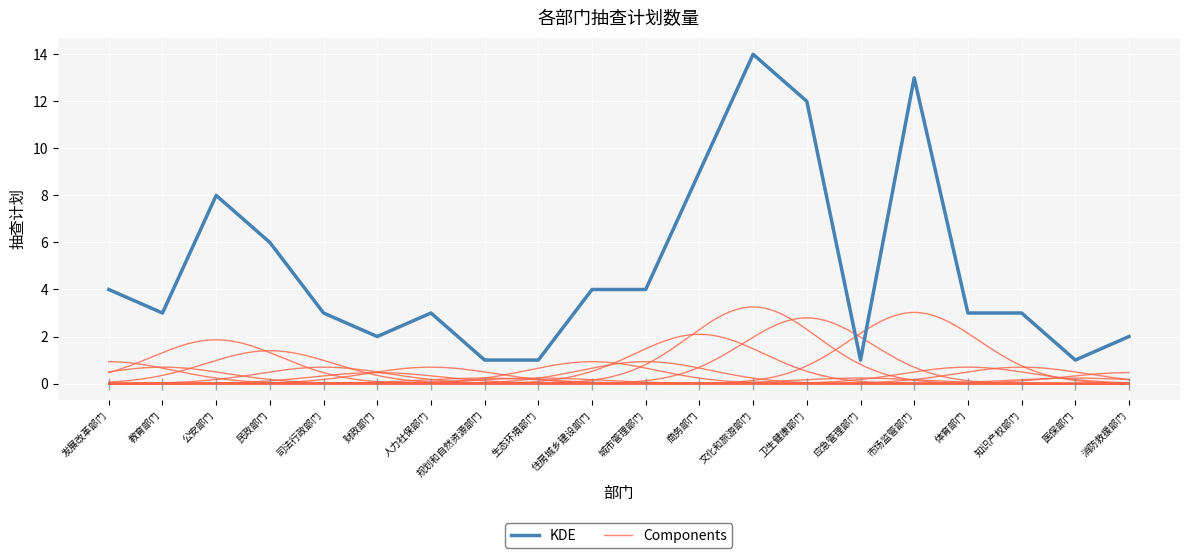

List the labels in order of value, smallest first.

规划和自然资源部门, 生态环境部门, 应急管理部门, 医保部门, 财政部门, 消防救援部门, 教育部门, 司法行政部门, 人力社保部门, 体育部门, 知识产权部门, 发展改革部门, 住房城乡建设部门, 城市管理部门, 民政部门, 公安部门, 商务部门, 卫生健康部门, 市场监管部门, 文化和旅游部门